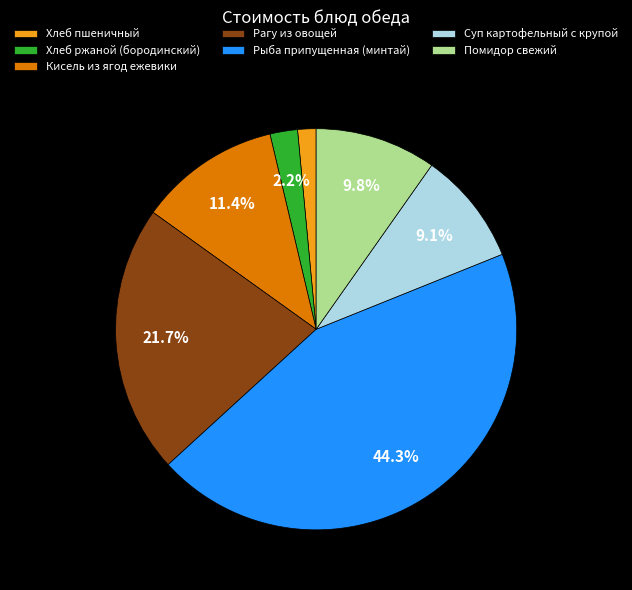

What portion of the pie excludes Рагу из овощей?

78.3%